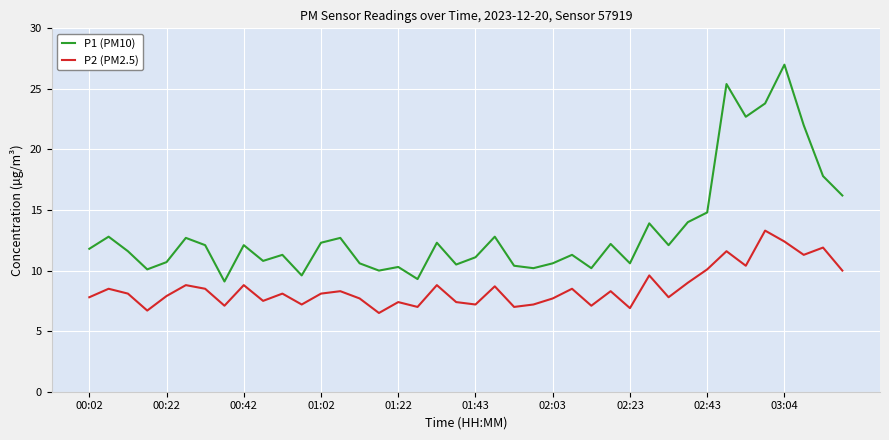

Which series has the largest range (max minus min)?

P1 (PM10)